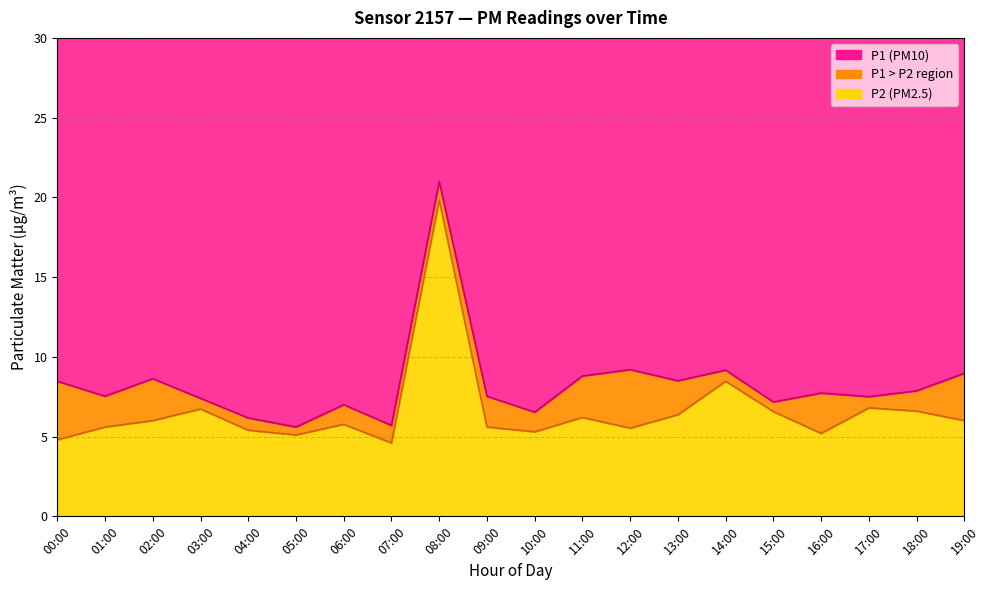

What is the sum of all P1 values?

166.5